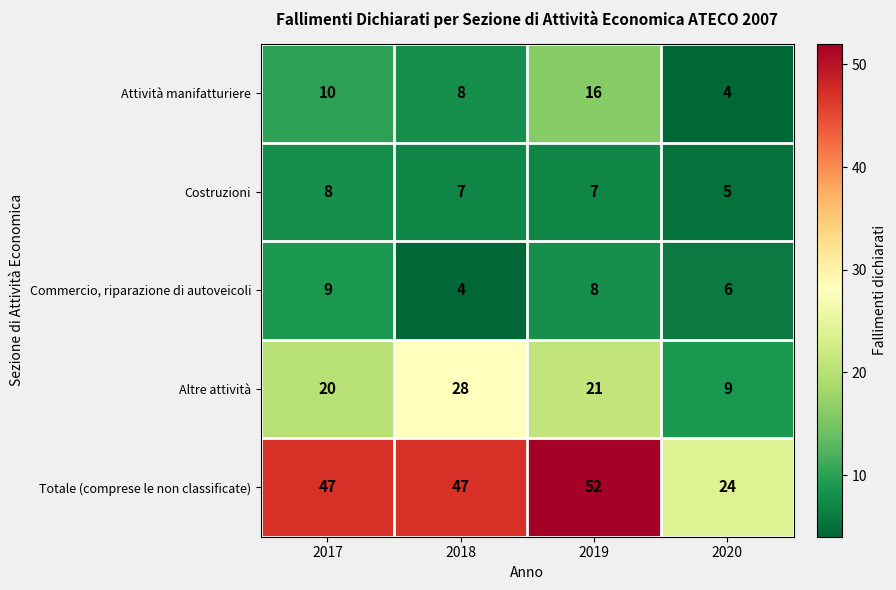

What is the difference between the second highest and minimum values in the Commercio, riparazione di autoveicoli series?

4